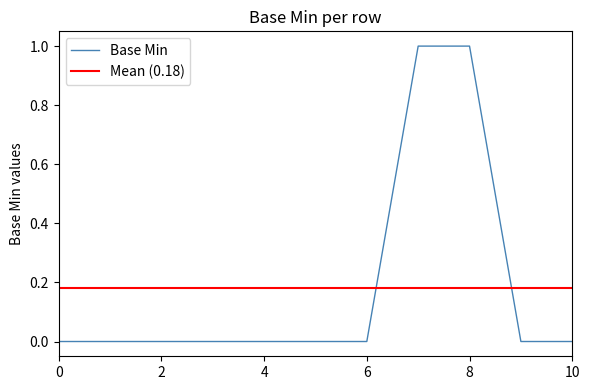

Is it true that Base Min equals 0 at 10?

True